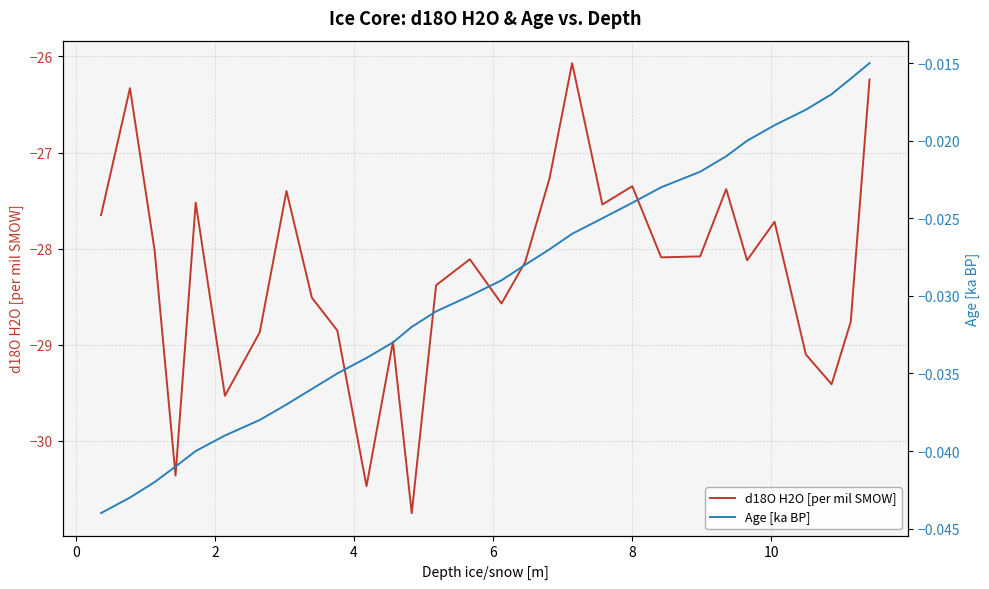

What is the difference between the maximum and minimum values in the d18O H2O [per mil SMOW] series?

4.7